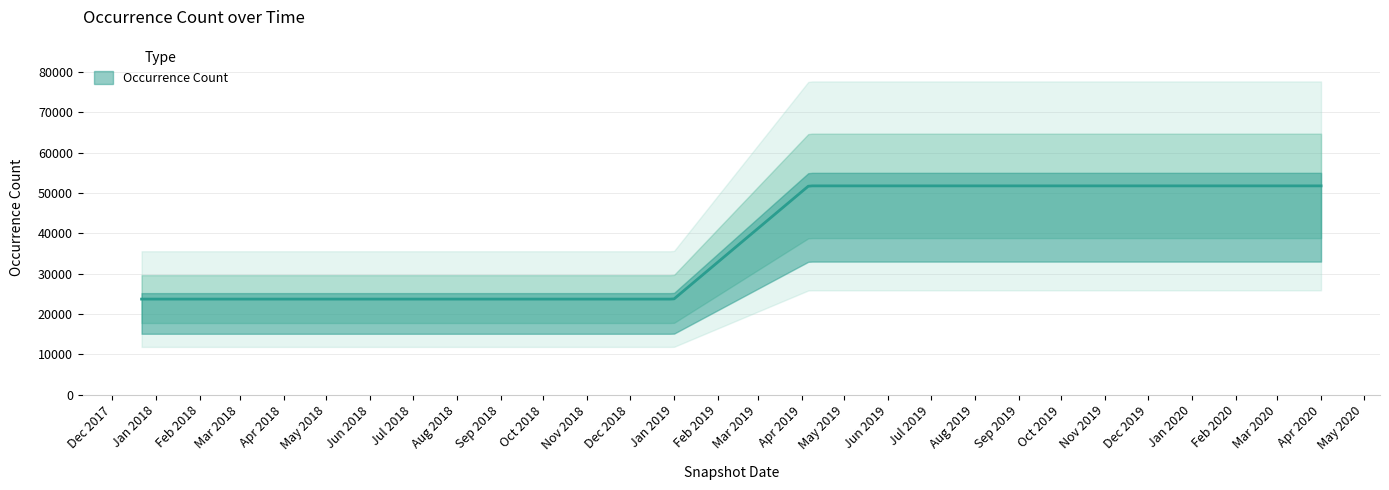

At which label is the value closest to 37721?

2017-12-22